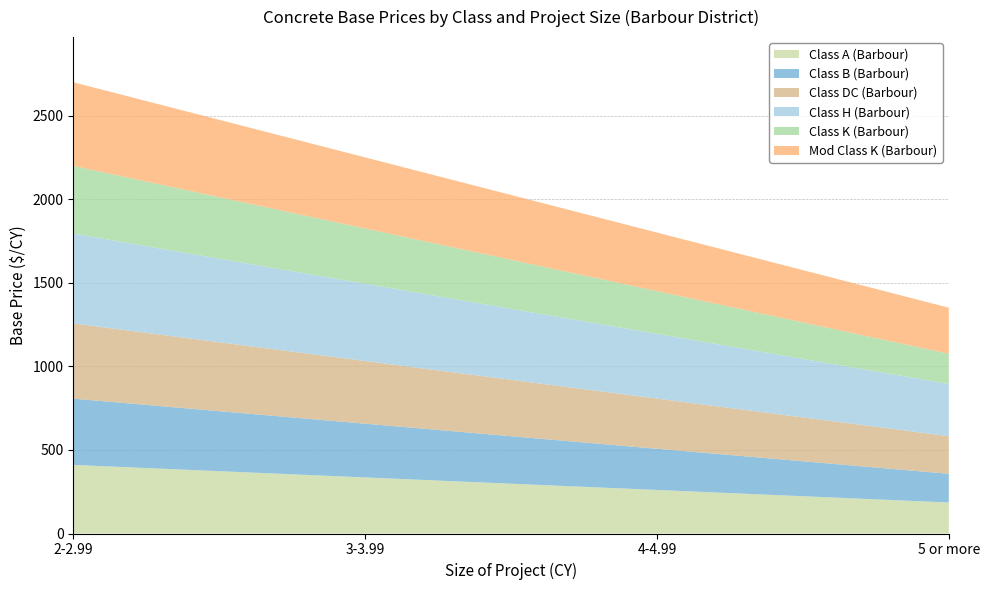

Reading left to right, extract all data points from this chart.

Class A (Barbour): 410.8	335.8	260.8	185.8
Class B (Barbour): 396.8	321.8	246.8	171.8
Class DC (Barbour): 450.2	375.2	300.2	225.2
Class H (Barbour): 537.8	462.8	387.8	312.8
Class K (Barbour): 405.8	330.8	255.8	180.8
Mod Class K (Barbour): 500.8	425.8	350.8	275.8